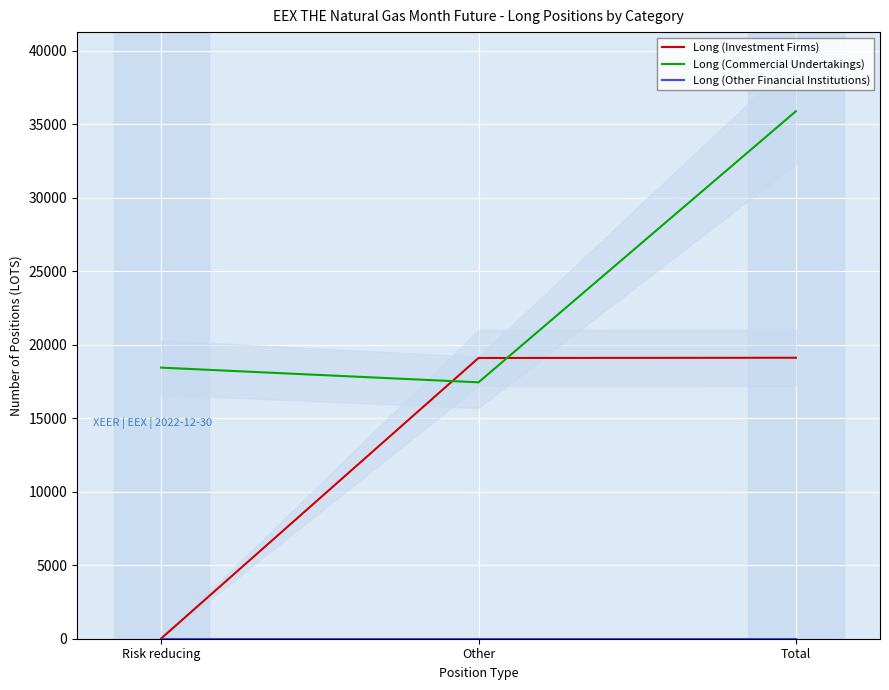

What is the label of the 2nd point from the left?

Other